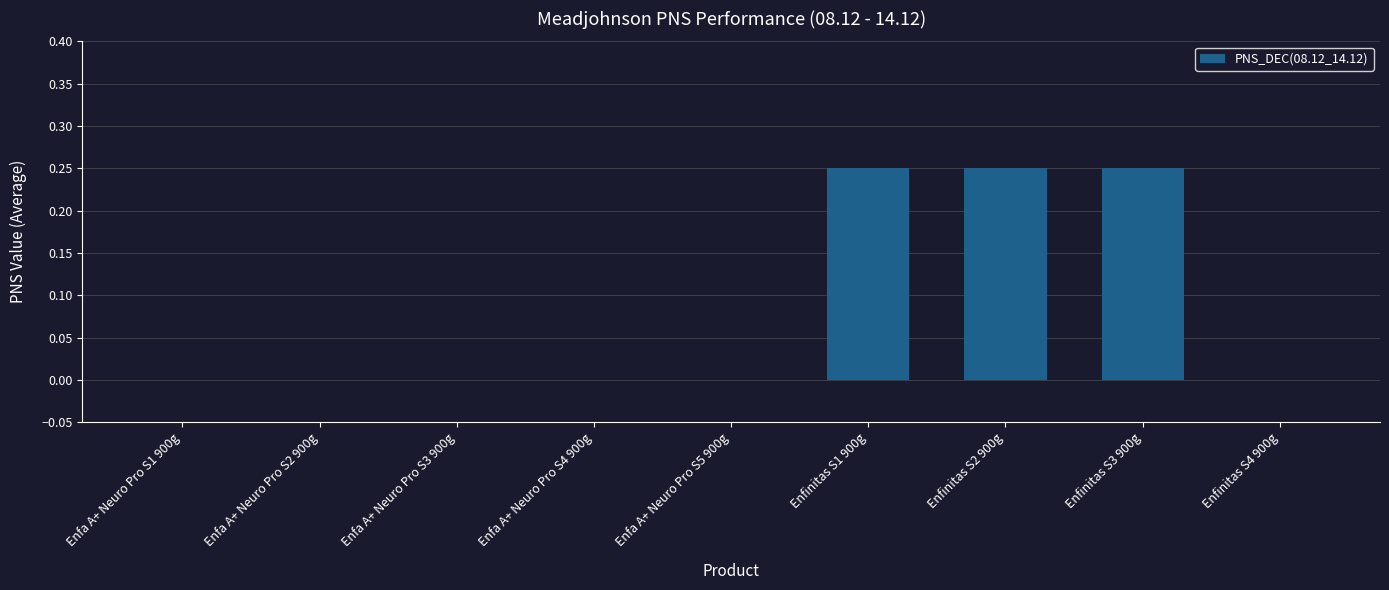

The chart shows a value of 0.1 at Enfa A+ Neuro Pro S5 900g. True or false?

False